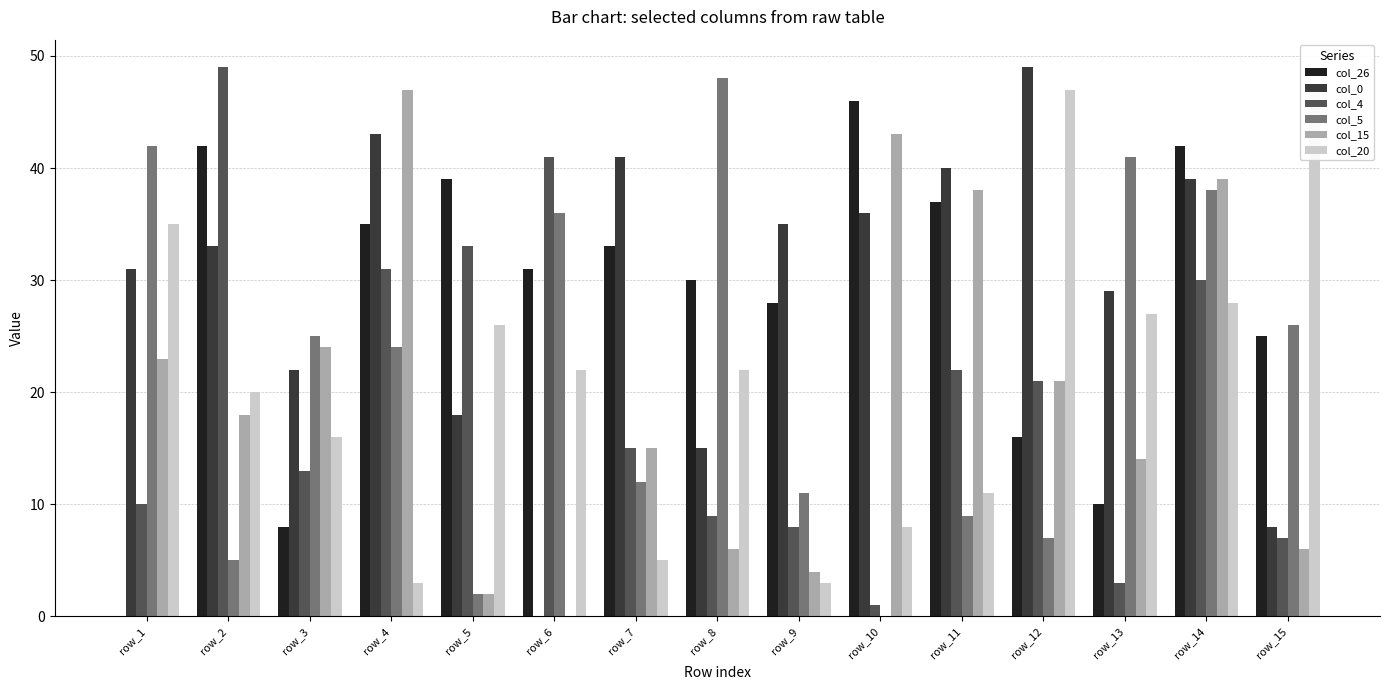

What is the difference between the maximum and minimum values in the col_20 series?

44.0